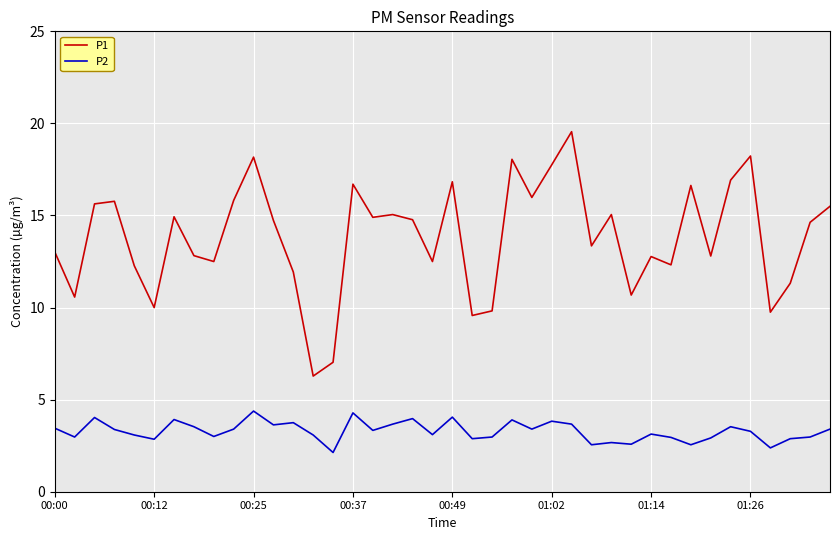

What are all the series names shown in the legend?

P1, P2